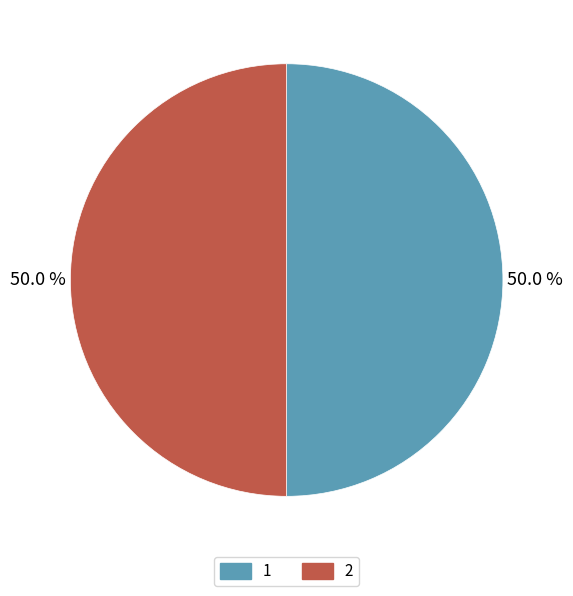

To the nearest percent, what is the combined percentage of 1 and 2?

100%